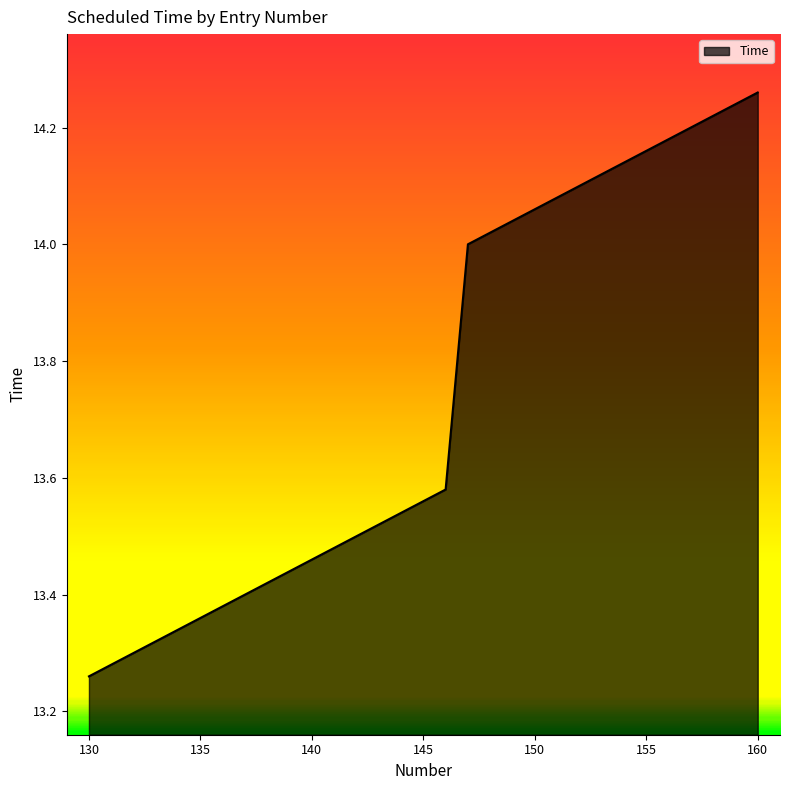

What is the greatest value displayed?

14.3